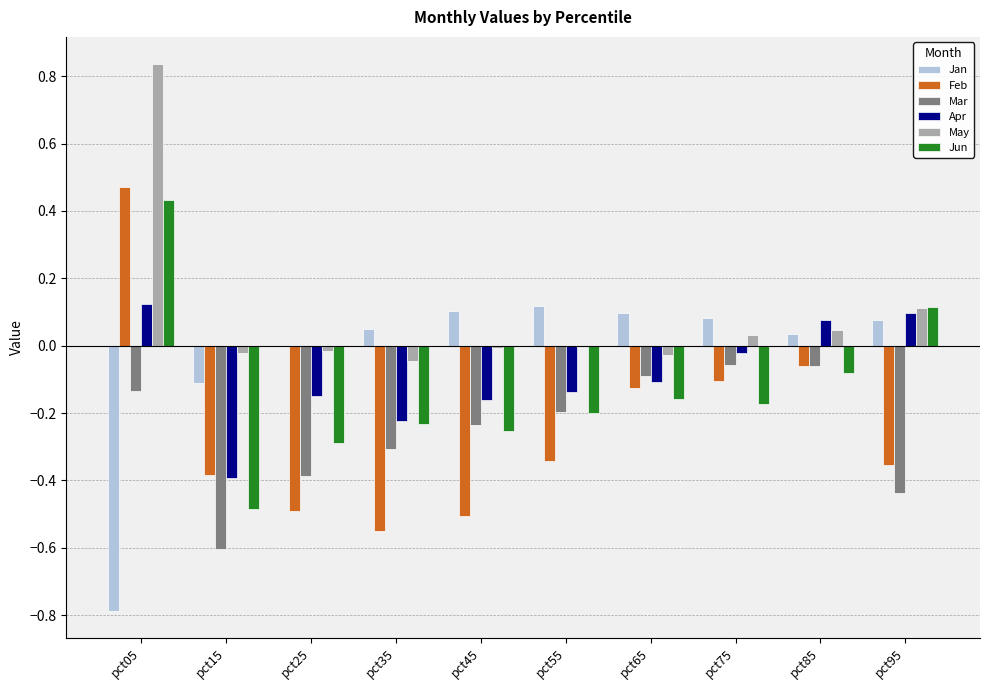

Read the Jan value at pct05.

-0.8